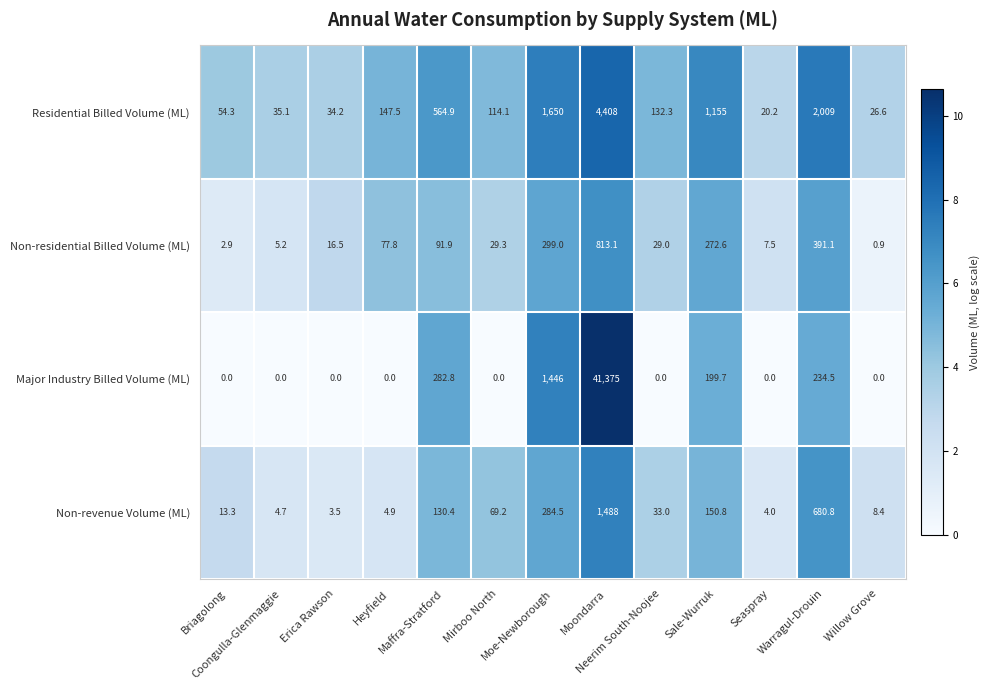

Which series has the widest spread of values?

Major Industry Billed Volume (ML)